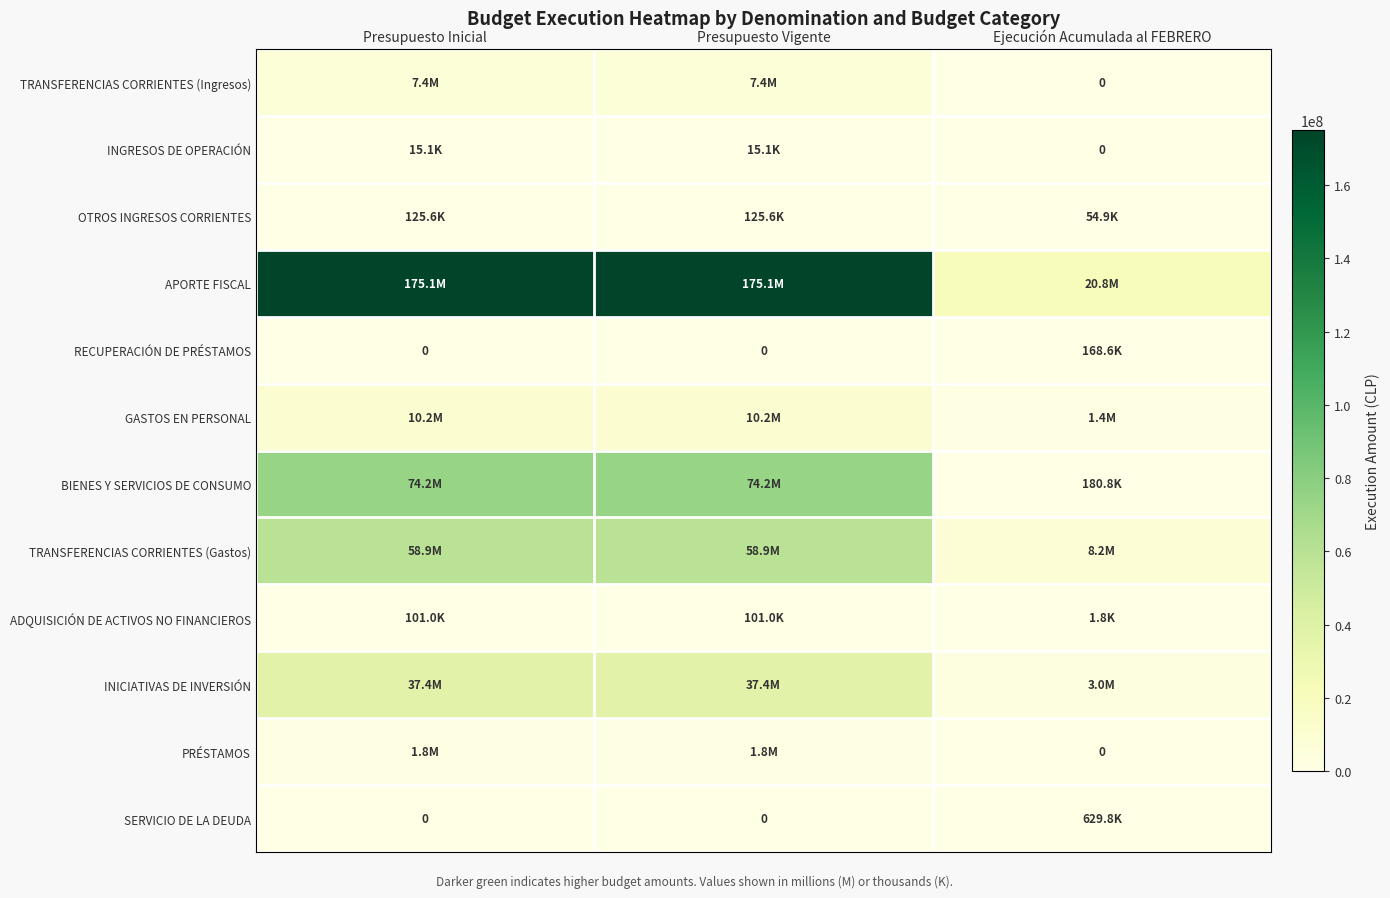

How many values in the INICIATIVAS DE INVERSIÓN series are below 37404790?

1